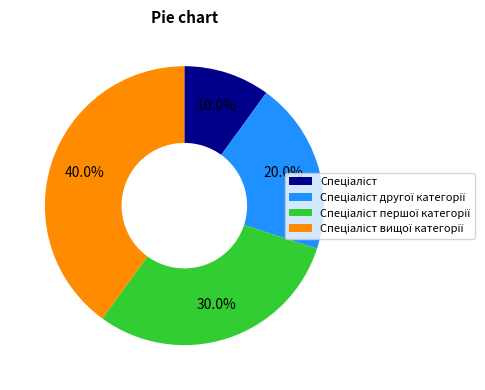

Is there a majority slice in this chart?

No